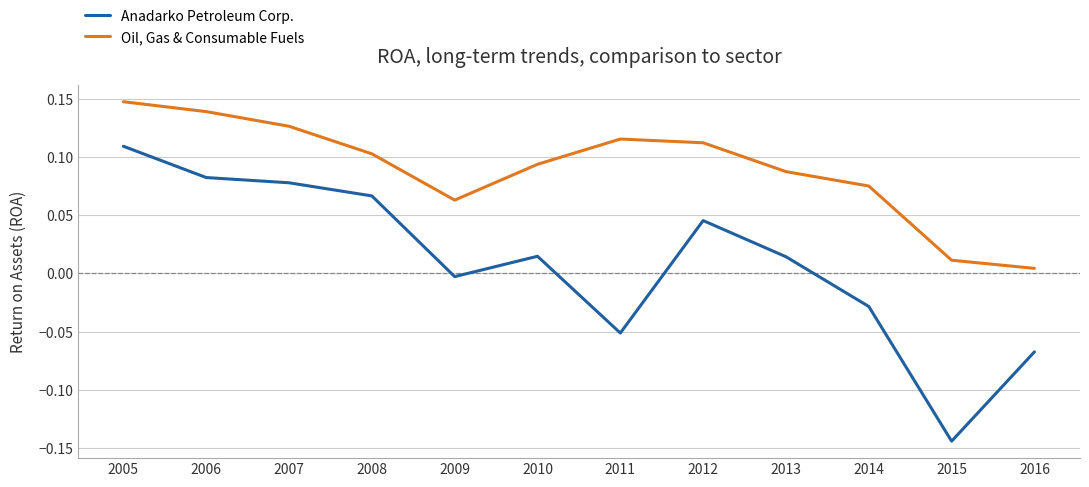

Does the chart have visible grid lines?

Yes